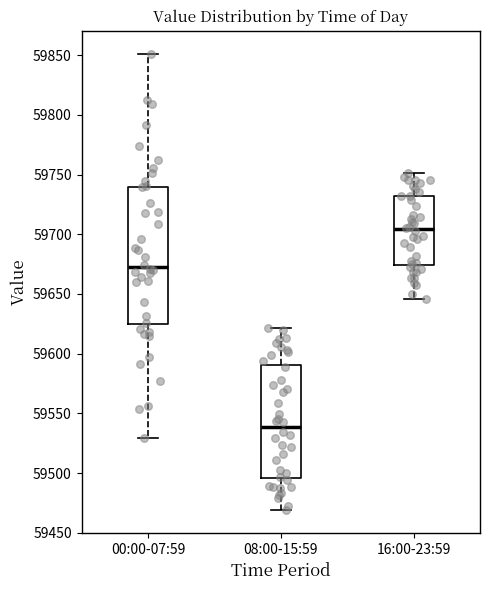

Where does the lower whisker of the box for 08:00-15:59 end on the y-axis? The values are not printed on the chart, so give them approximately, as read against the axis.

59470